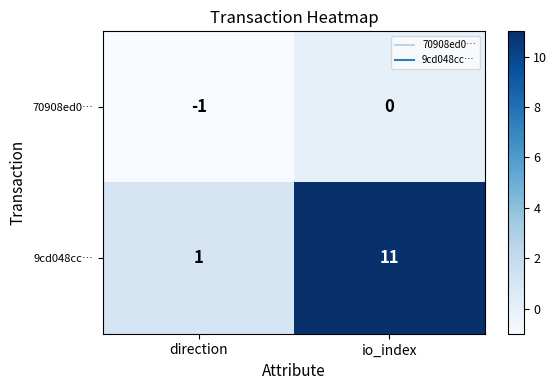

What is the minimum value shown in the chart?

-1